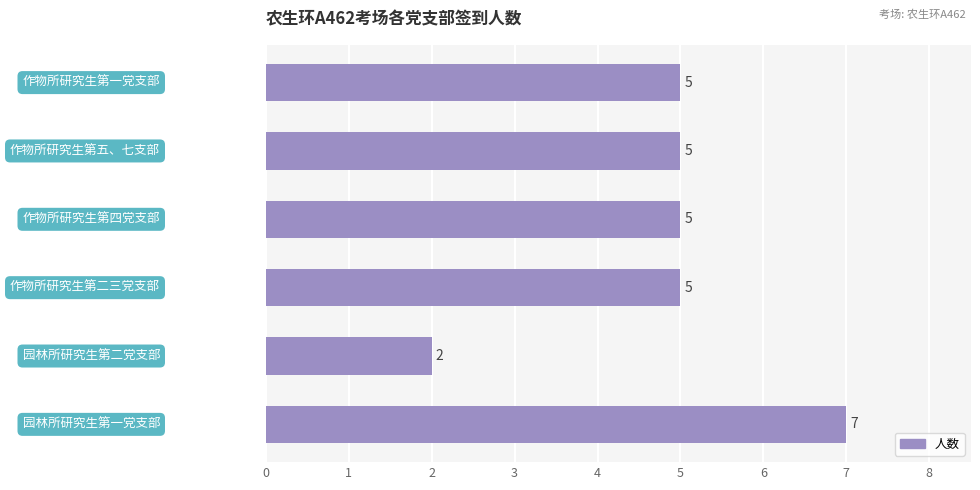

Reading bottom to top, what are all the values shown in this chart?

7	2	5	5	5	5